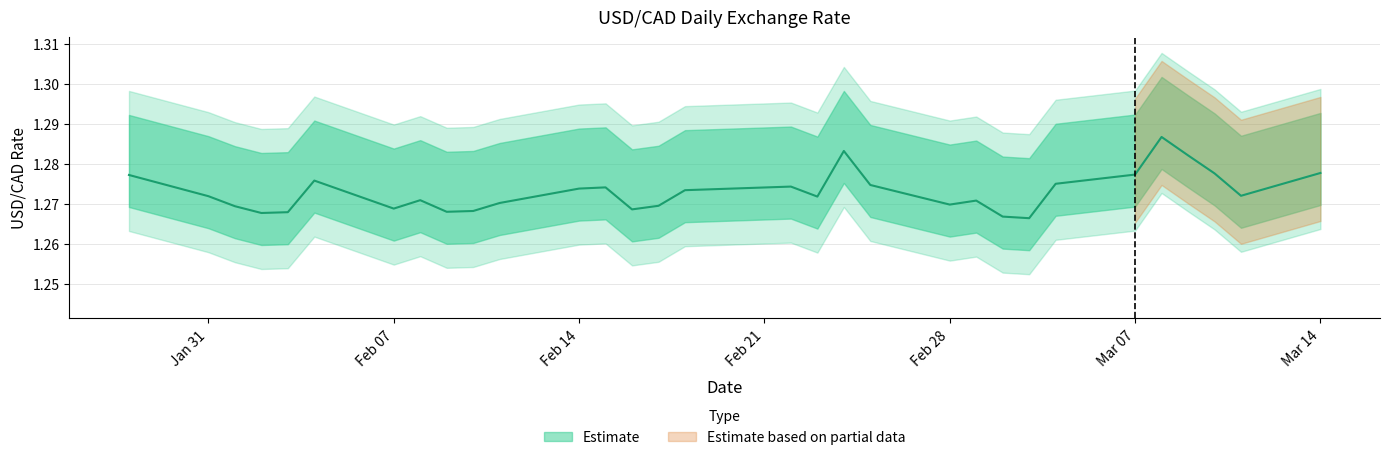

Where is the first local minimum?

2022-02-02